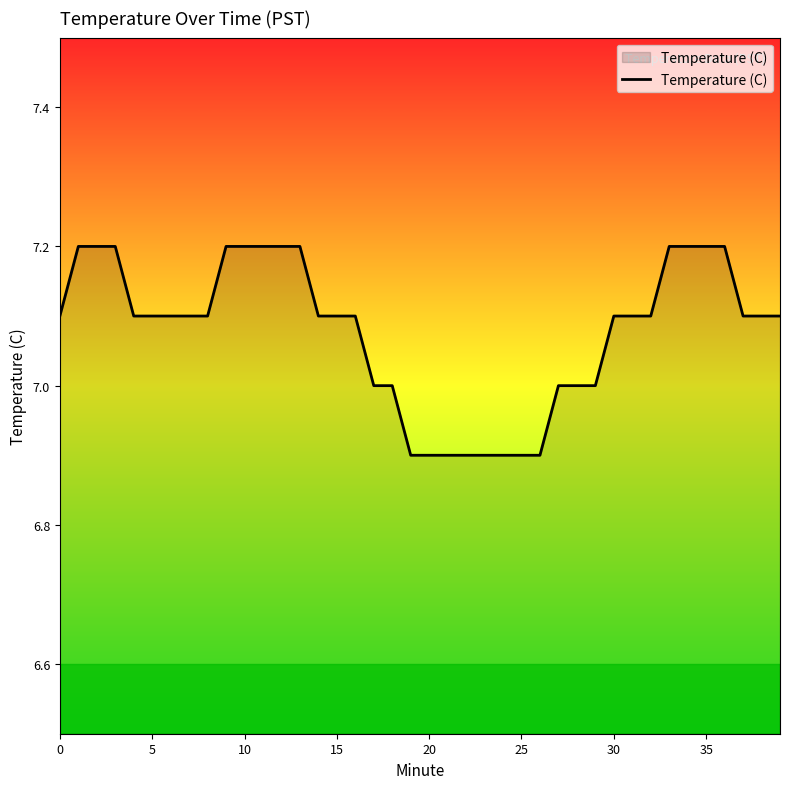

Reading left to right, transcribe all the data shown in this chart.

7.1	7.2	7.2	7.2	7.1	7.1	7.1	7.1	7.1	7.2	7.2	7.2	7.2	7.2	7.1	7.1	7.1	7.0	7.0	6.9	6.9	6.9	6.9	6.9	6.9	6.9	6.9	7.0	7.0	7.0	7.1	7.1	7.1	7.2	7.2	7.2	7.2	7.1	7.1	7.1